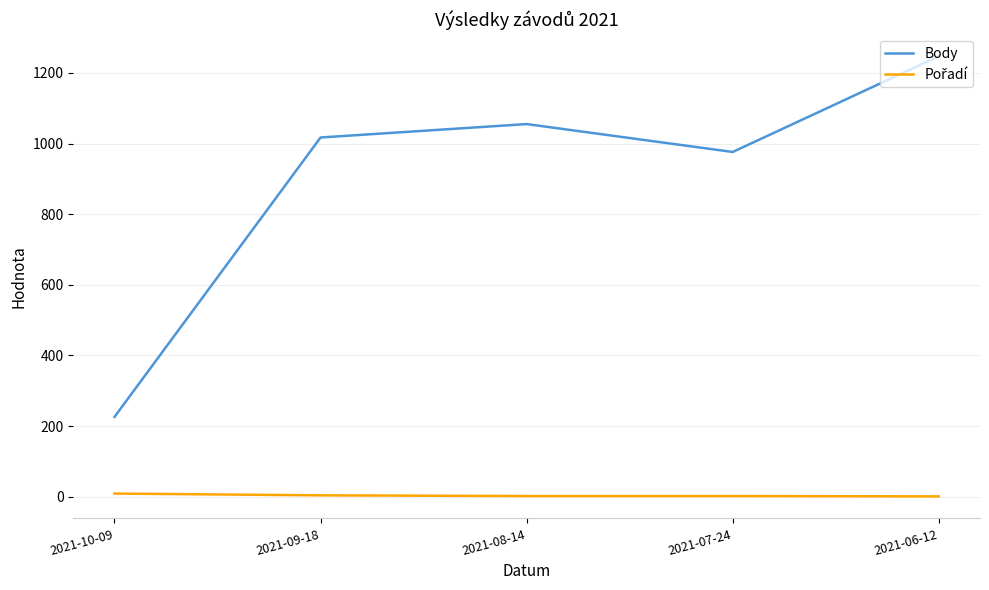

At which category is the sum across all series the highest?

2021-06-12